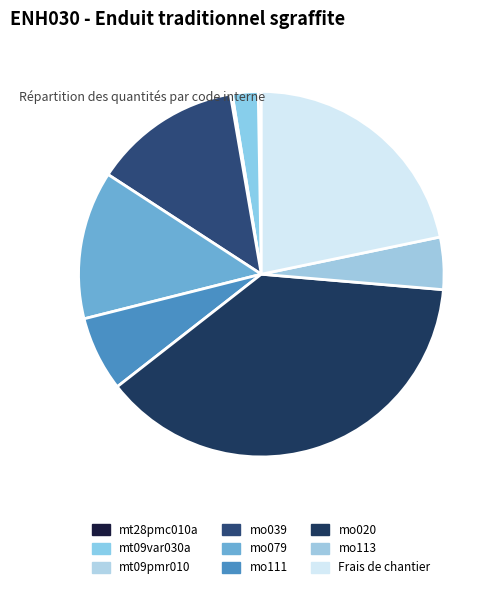

Is it true that Frais de chantier is 7% of the pie?

False